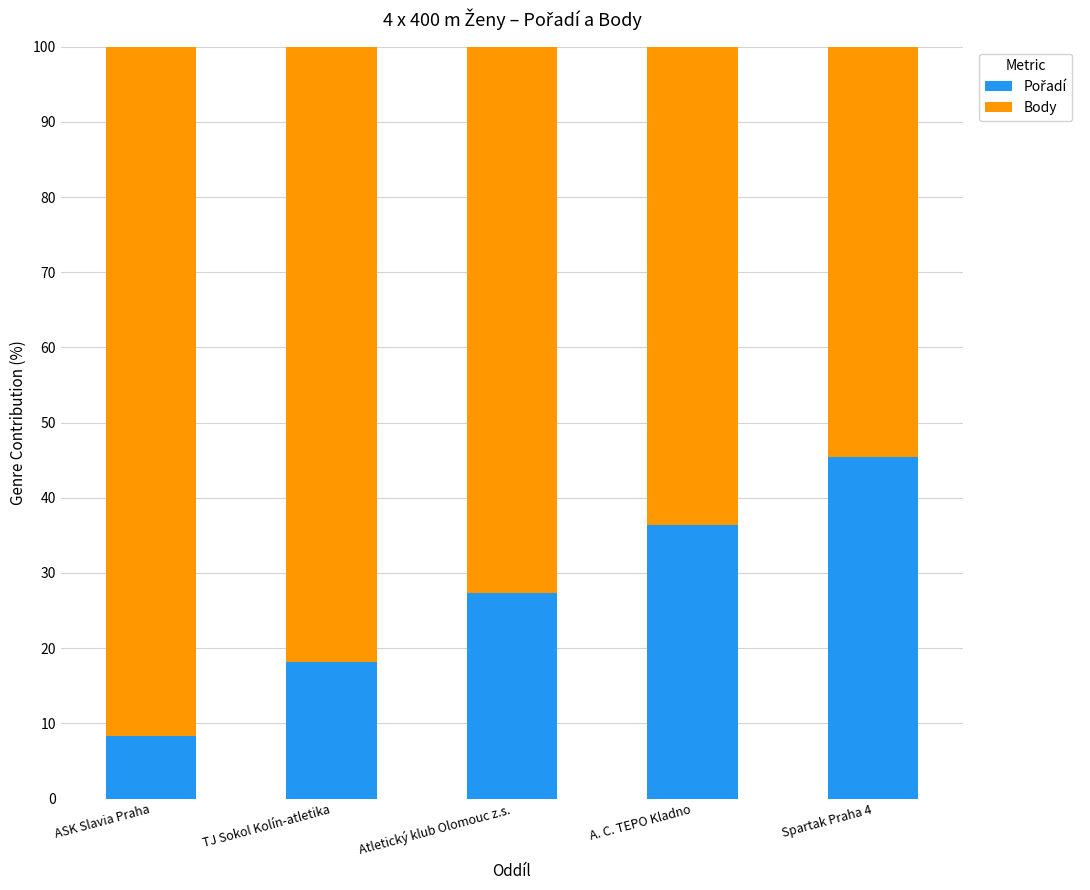

How many data points does each series have?

5